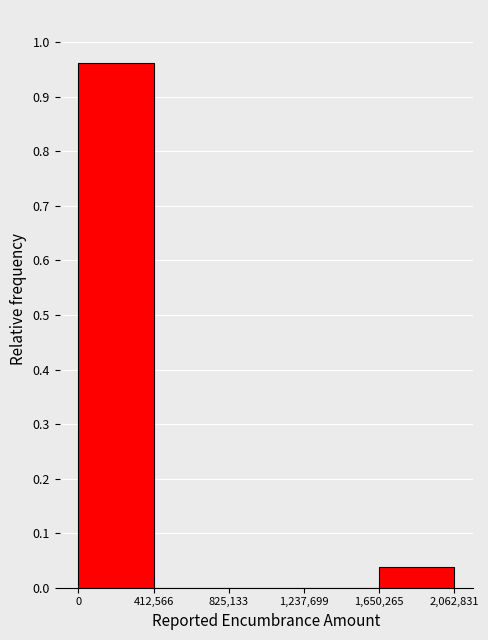

Over which range of the x-axis is the bar tallest?

0 to 412,566